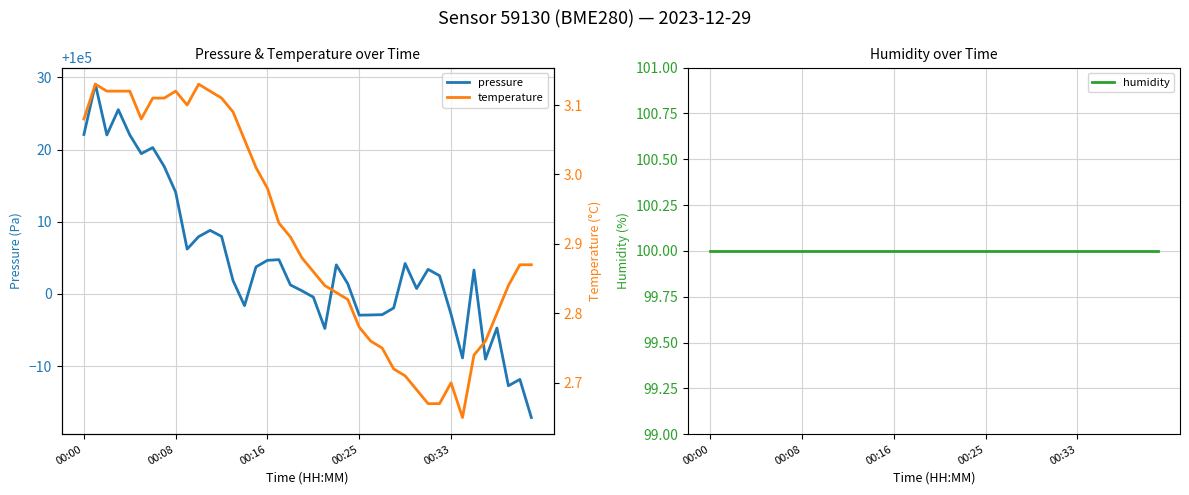

Rank the categories by humidity value from highest to lowest.

00:00, 00:08, 00:16, 00:25, 00:33, 5, 6, 7, 8, 9, 10, 11, 12, 13, 14, 15, 16, 17, 18, 19, 20, 21, 22, 23, 24, 25, 26, 27, 28, 29, 30, 31, 32, 33, 34, 35, 36, 37, 38, 39